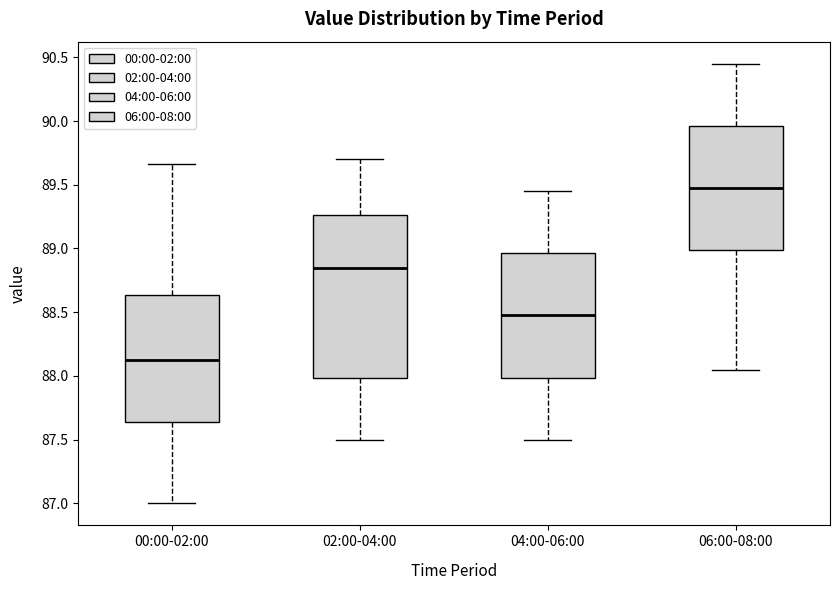

Reading left to right, read every box against the y-axis: the position of its median line, the range the box covers, and the ends of its whiskers. The values are not printed on the chart, so give them approximately, as read against the axis.

00:00-02:00: median 88.15, box 87.65 to 88.65, whiskers 87.00 to 89.65
02:00-04:00: median 88.85, box 88.00 to 89.25, whiskers 87.50 to 89.70
04:00-06:00: median 88.50, box 88.00 to 88.95, whiskers 87.50 to 89.45
06:00-08:00: median 89.50, box 89.00 to 89.95, whiskers 88.05 to 90.45